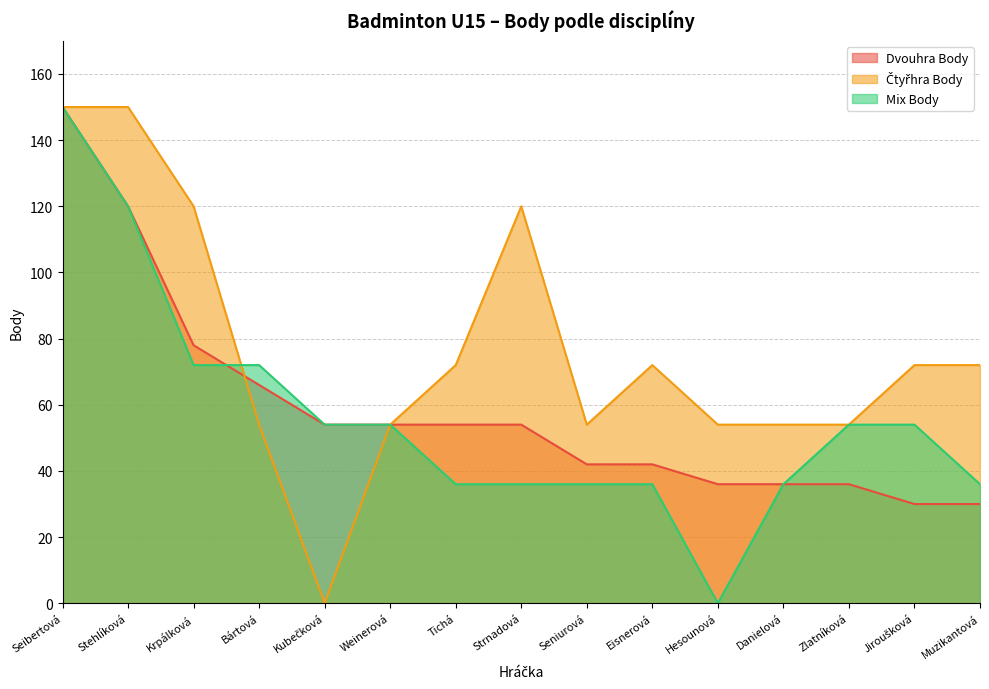

How many lines are shown in the chart?

3